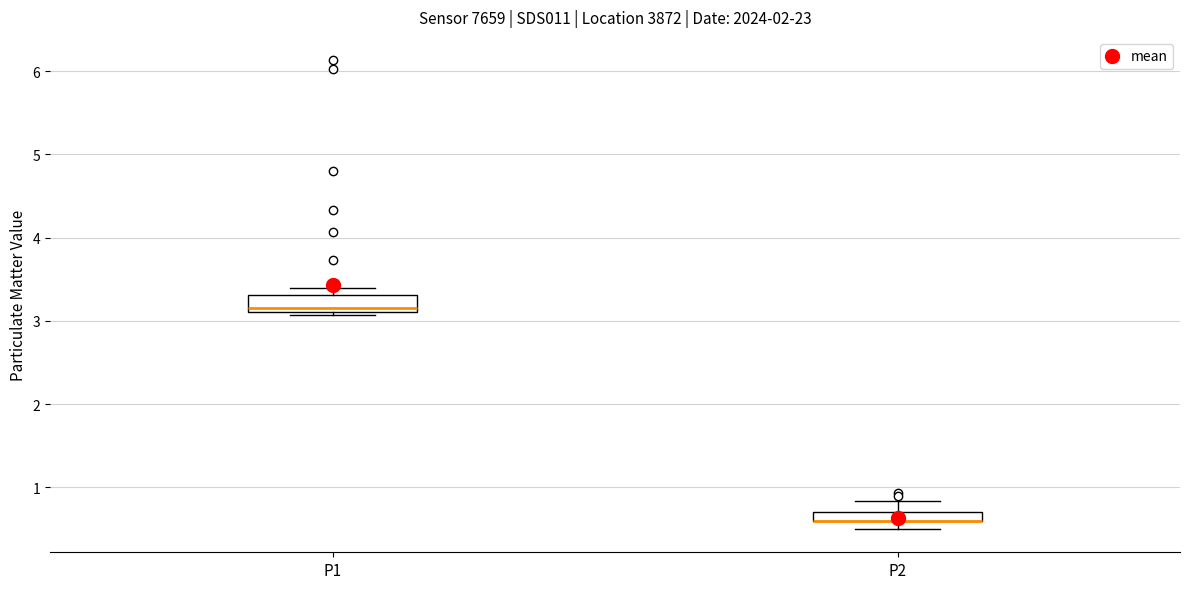

Comparing the boxes themselves (not the whiskers), which one is the tallest?

P1